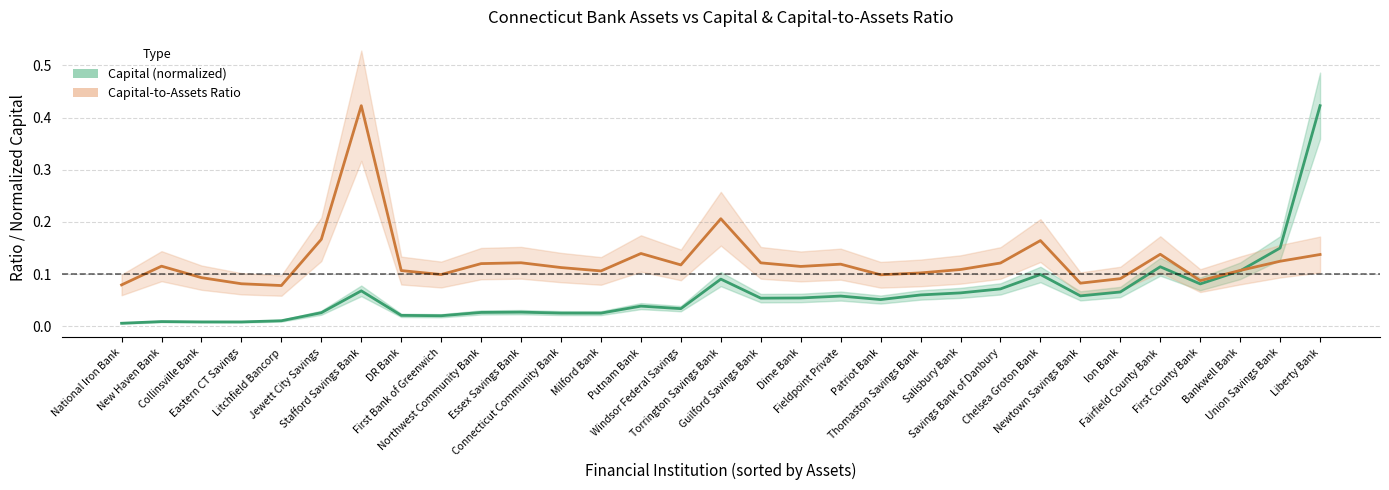

Between Milford Bank and Torrington Savings Bank, which is larger?

Torrington Savings Bank